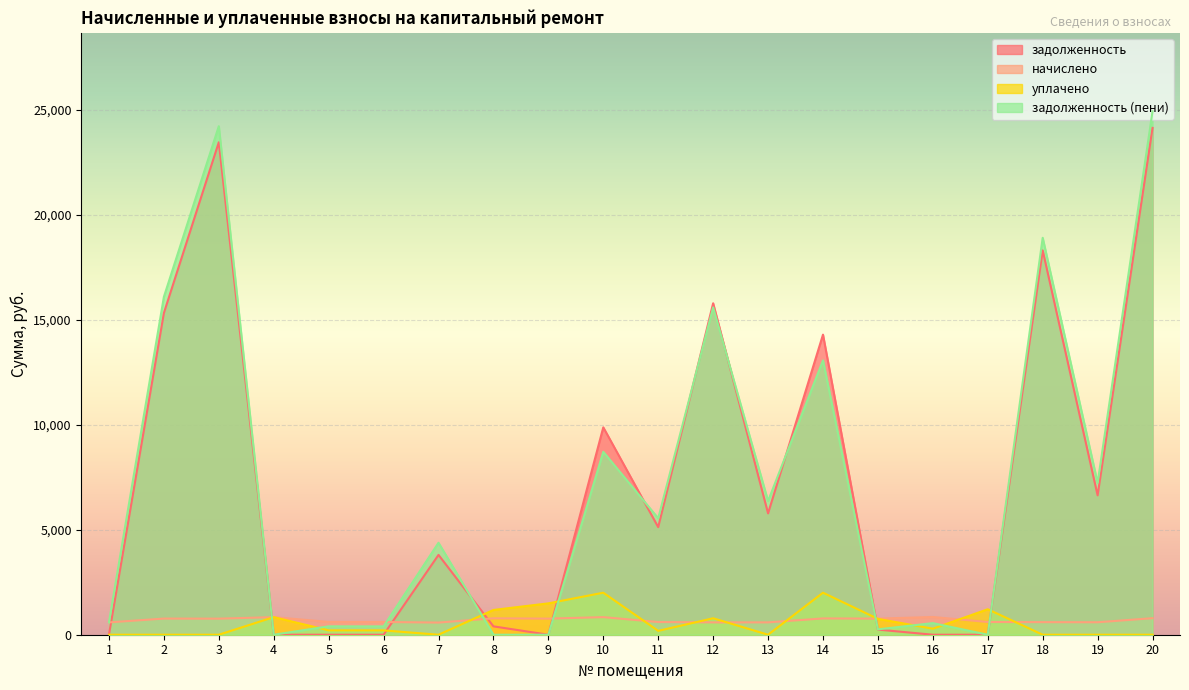

Count the number of categories in the chart.

20